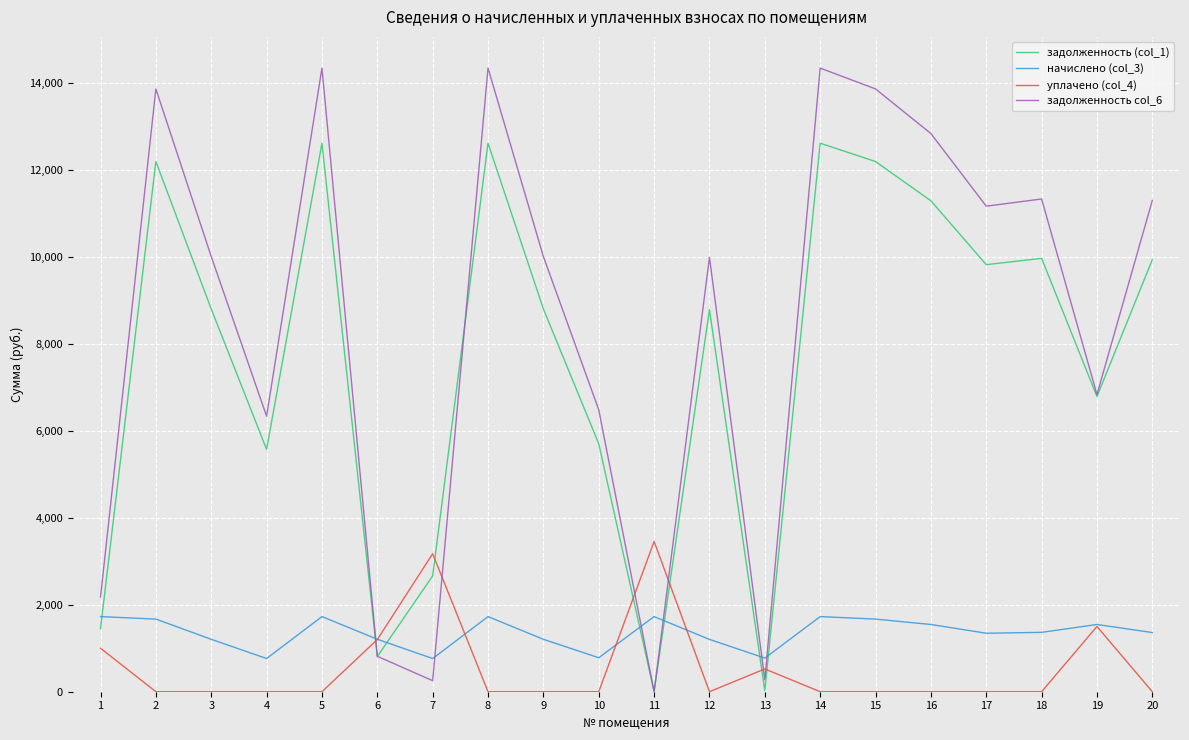

Which series ends up on top after the final intersection of задолженность col_6 and уплачено (col_4)?

задолженность col_6